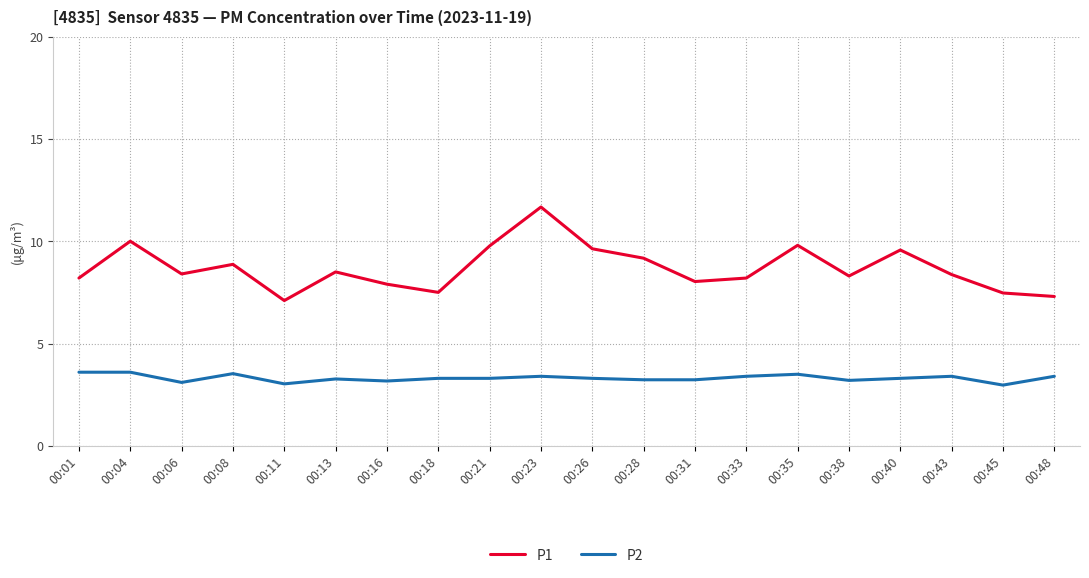

At how many categories does at least one series exceed 7?

20